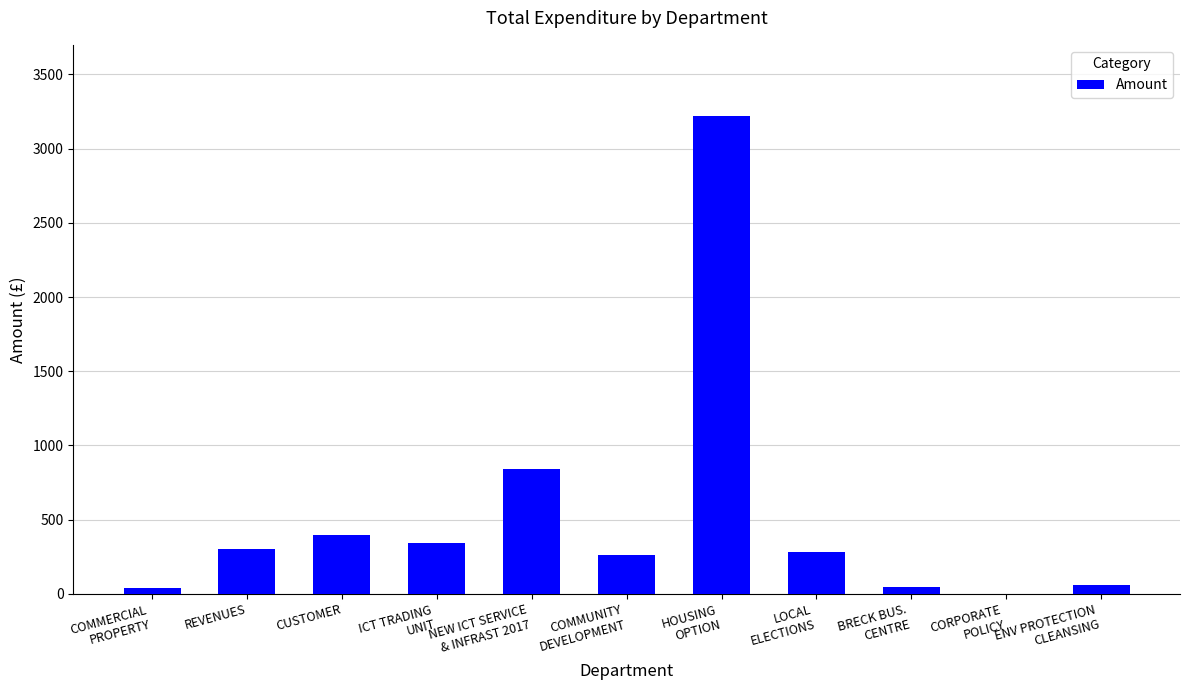

Which has a higher value, REVENUES or ICT TRADING
UNIT?

ICT TRADING
UNIT